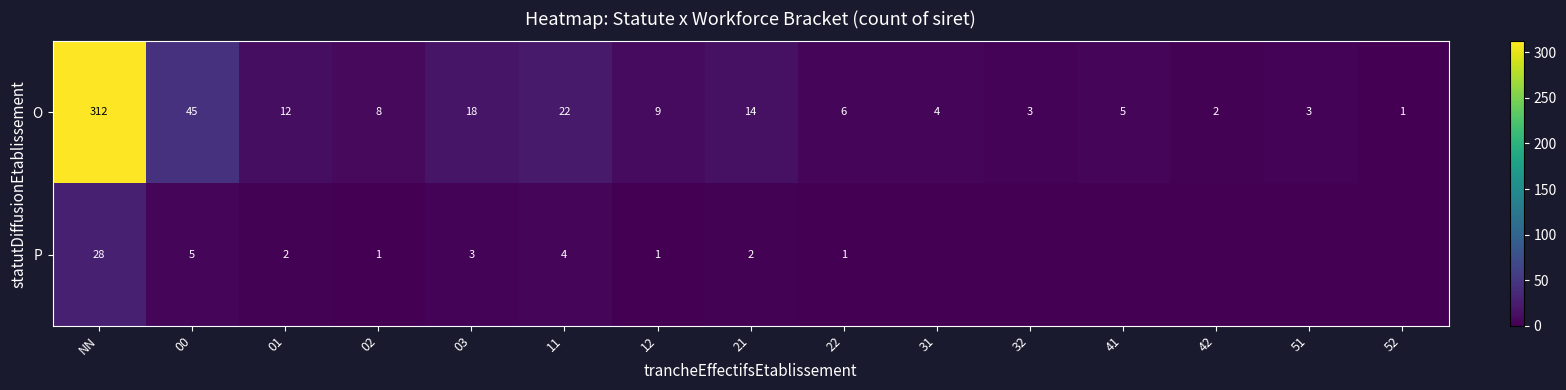

Rank the series at 12 from lowest to highest value.

P, O